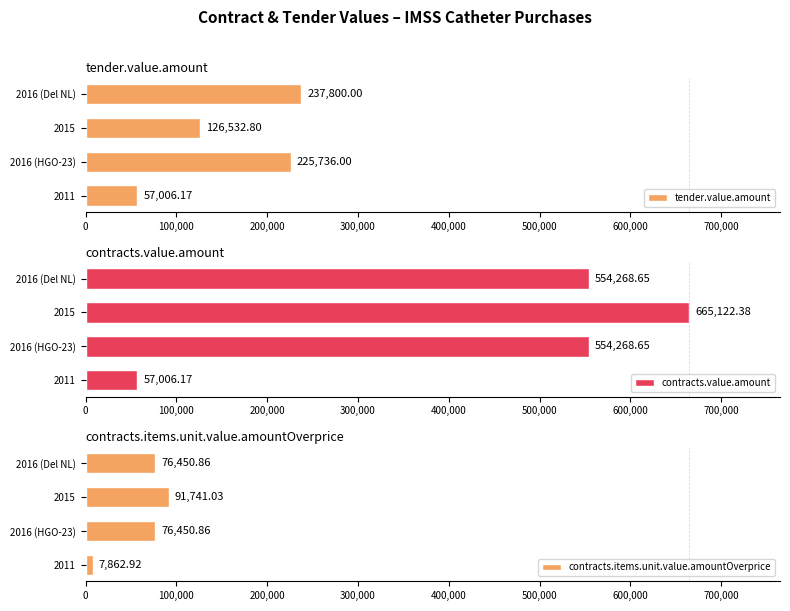

Where is tender.value.amount nearest to the value 147403?

2015